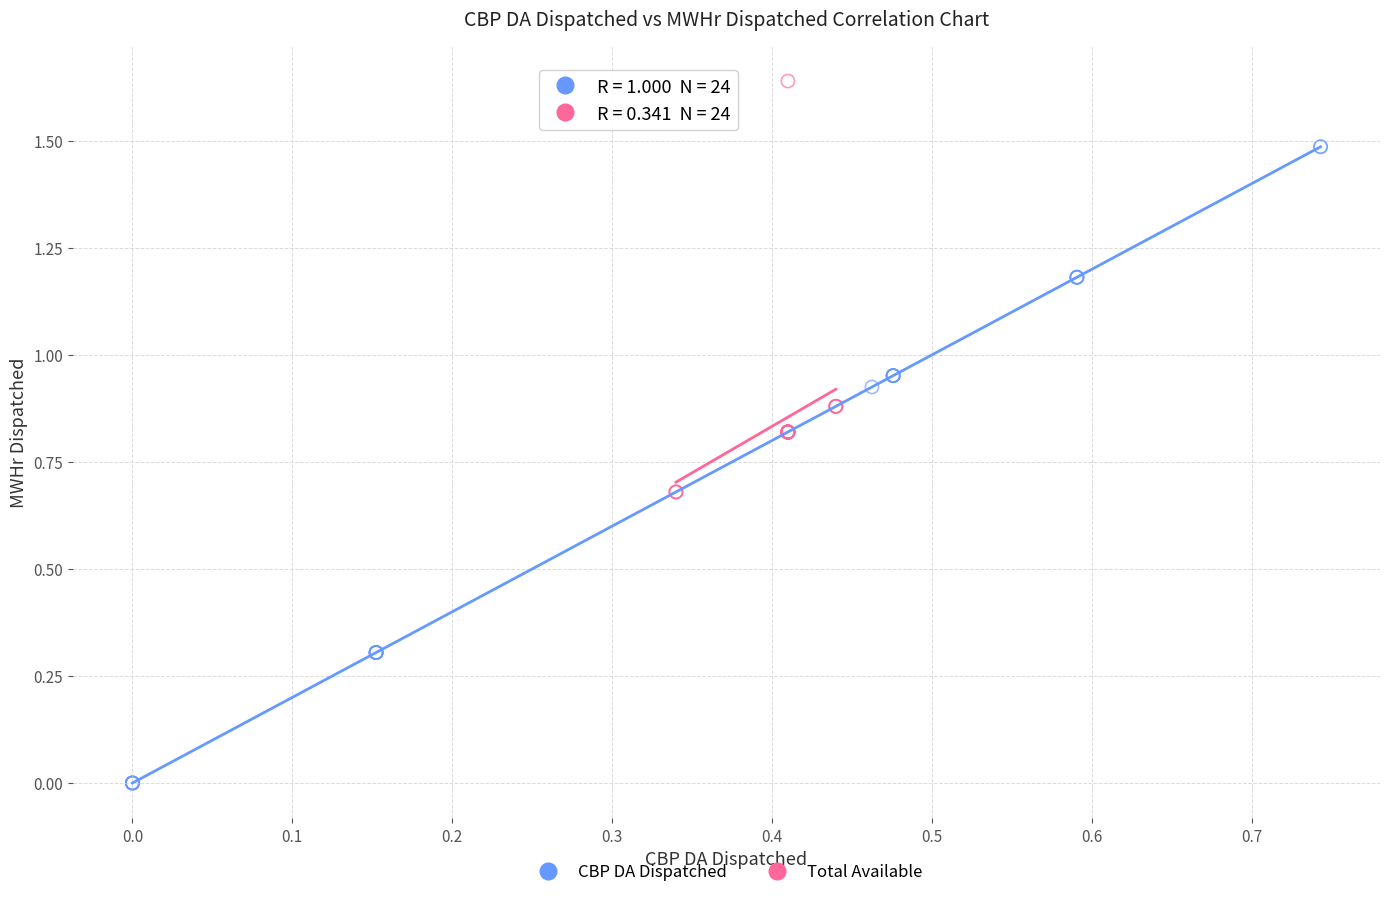

Which series contains the lowest Y value?

CBP DA Dispatched